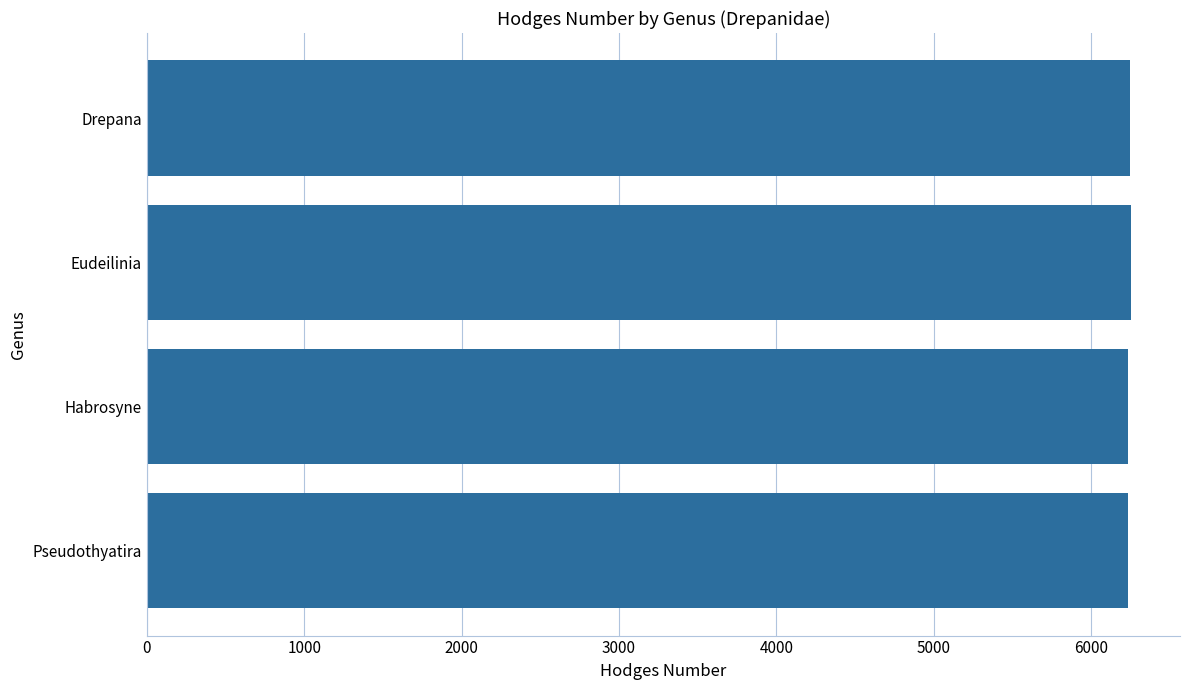

What is the label of the 2nd bar from the bottom?

Habrosyne